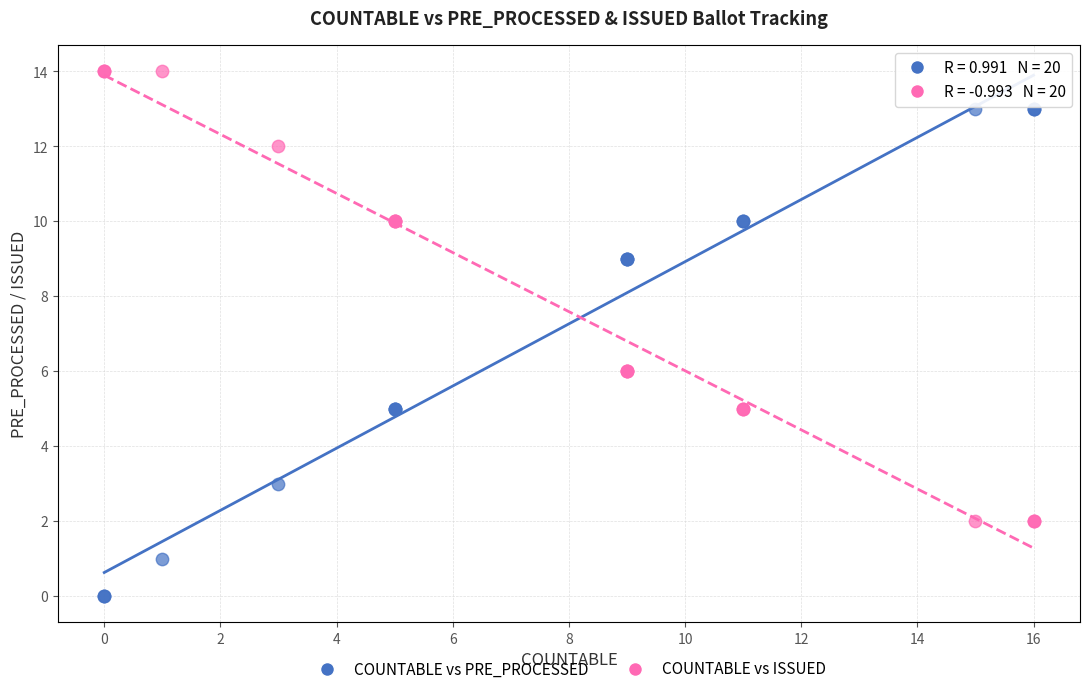

What is the X range (max minus min) for the scatter plot?

16